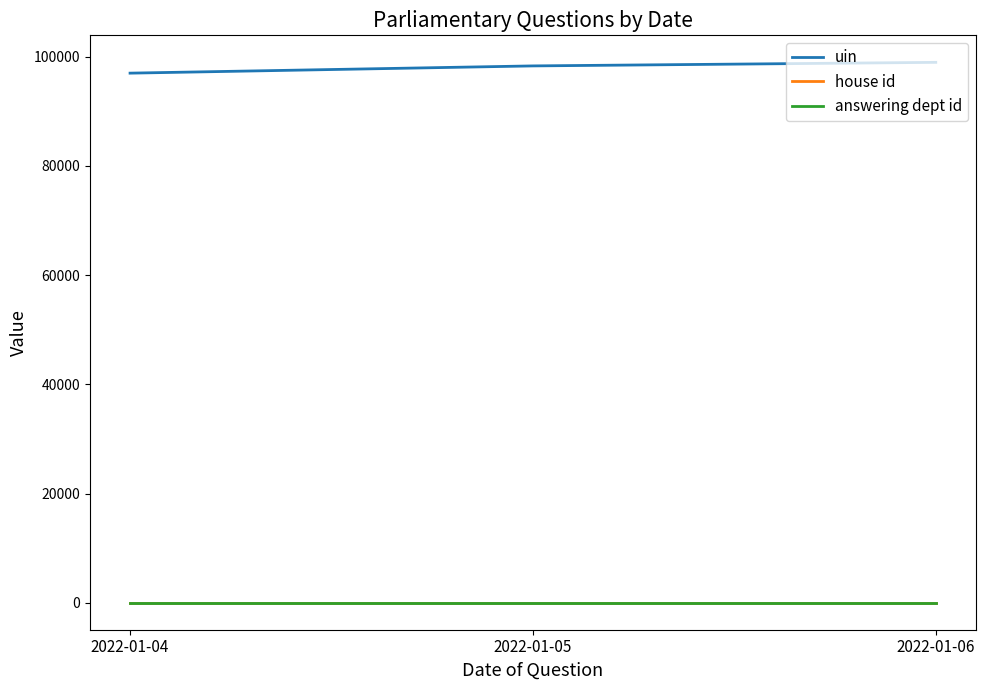

What is the total value across all series at 2022-01-04?

97031.8